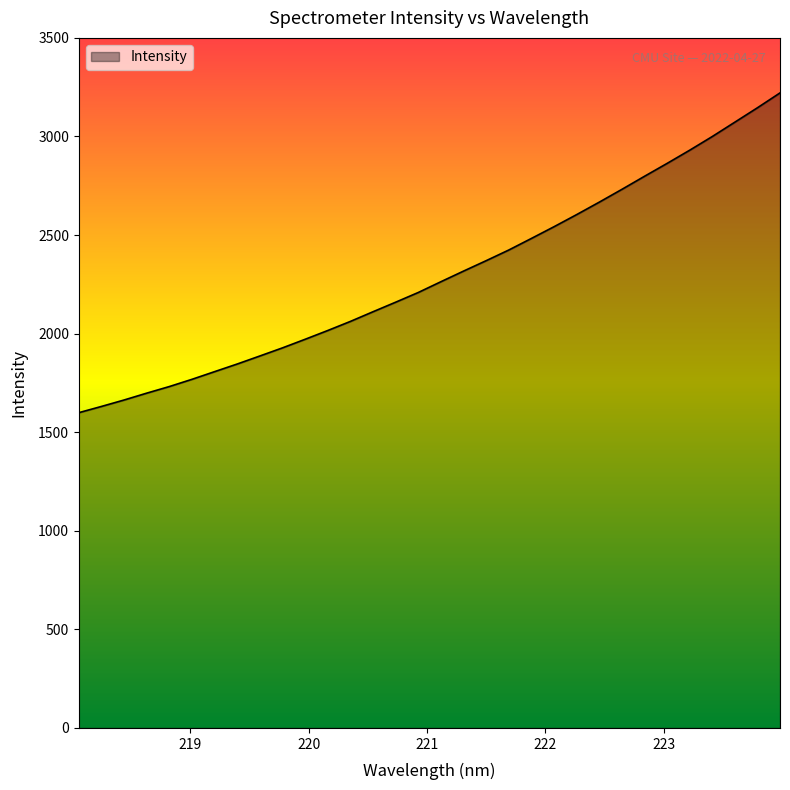

Does the chart have visible grid lines?

No